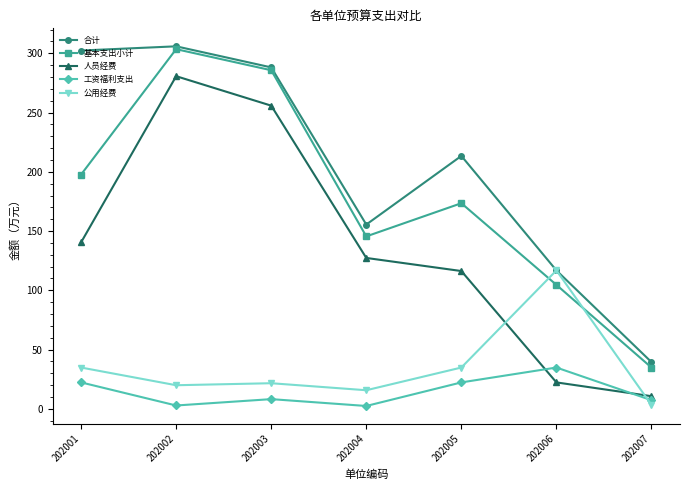

Does the chart display data point markers on the line(s)?

Yes